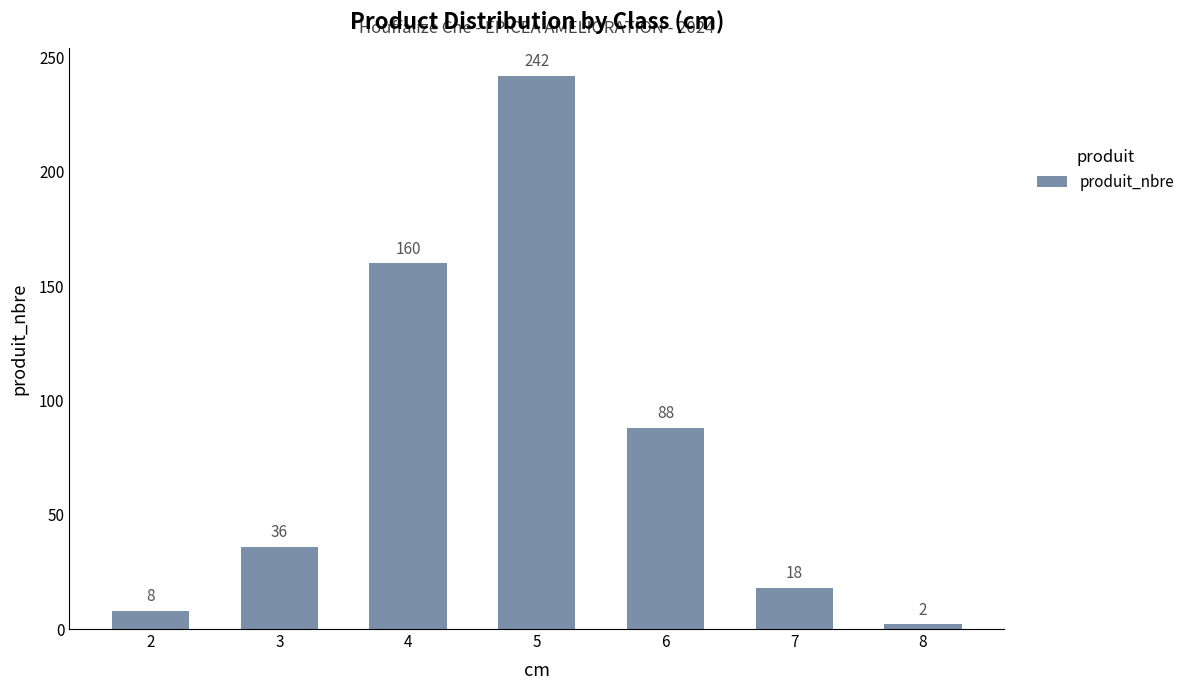

Is it true that the value at 4 is 79?

False